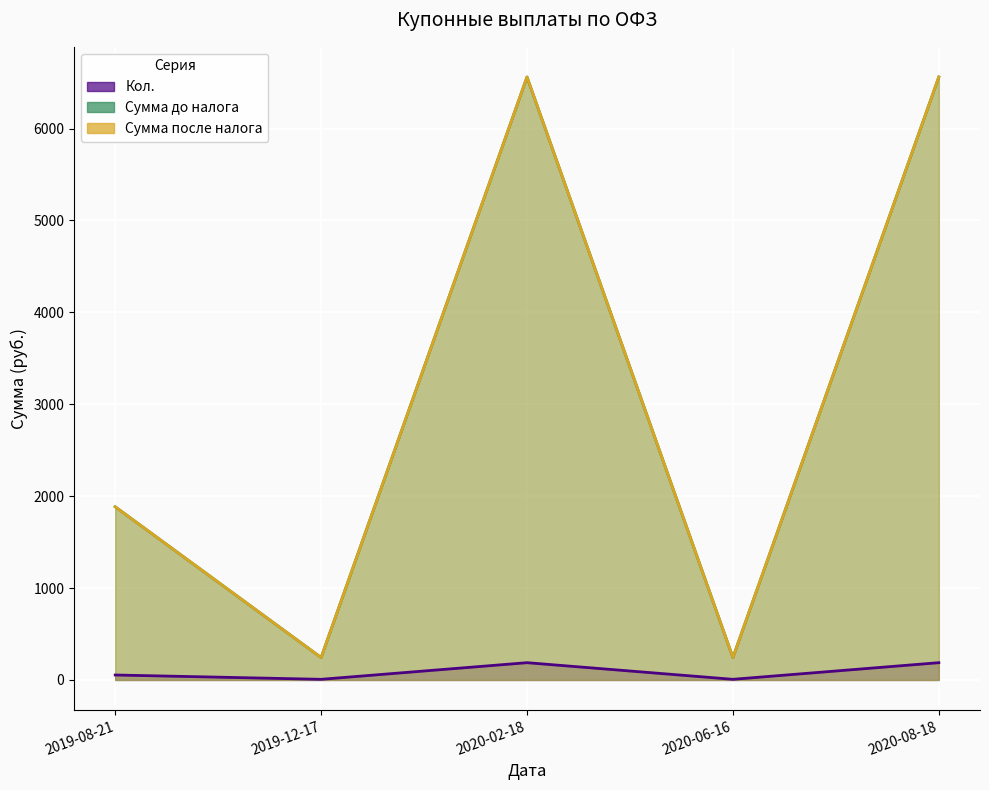

Between 2020-06-16 and 2020-02-18, which is larger?

2020-02-18